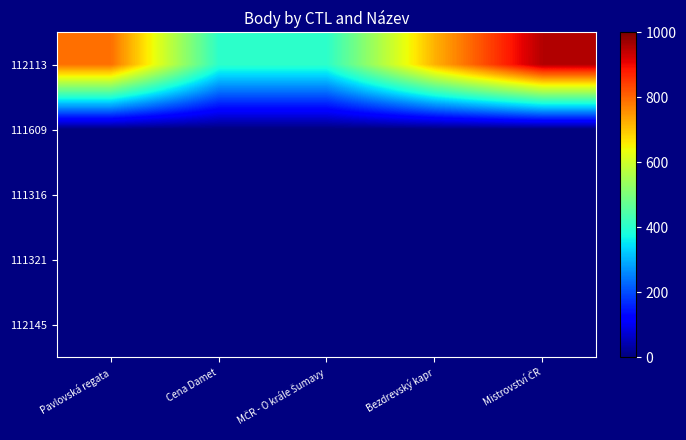

Which series has the largest range (max minus min)?

112113